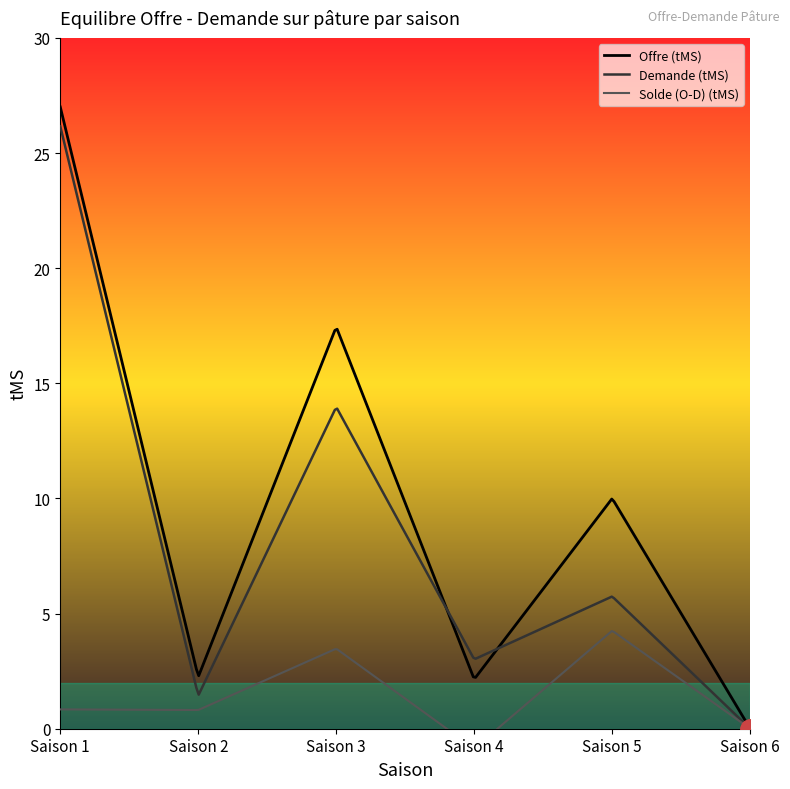

True or false: Solde (O-D) (tMS) has a value of 0.4 at Saison 2.

False